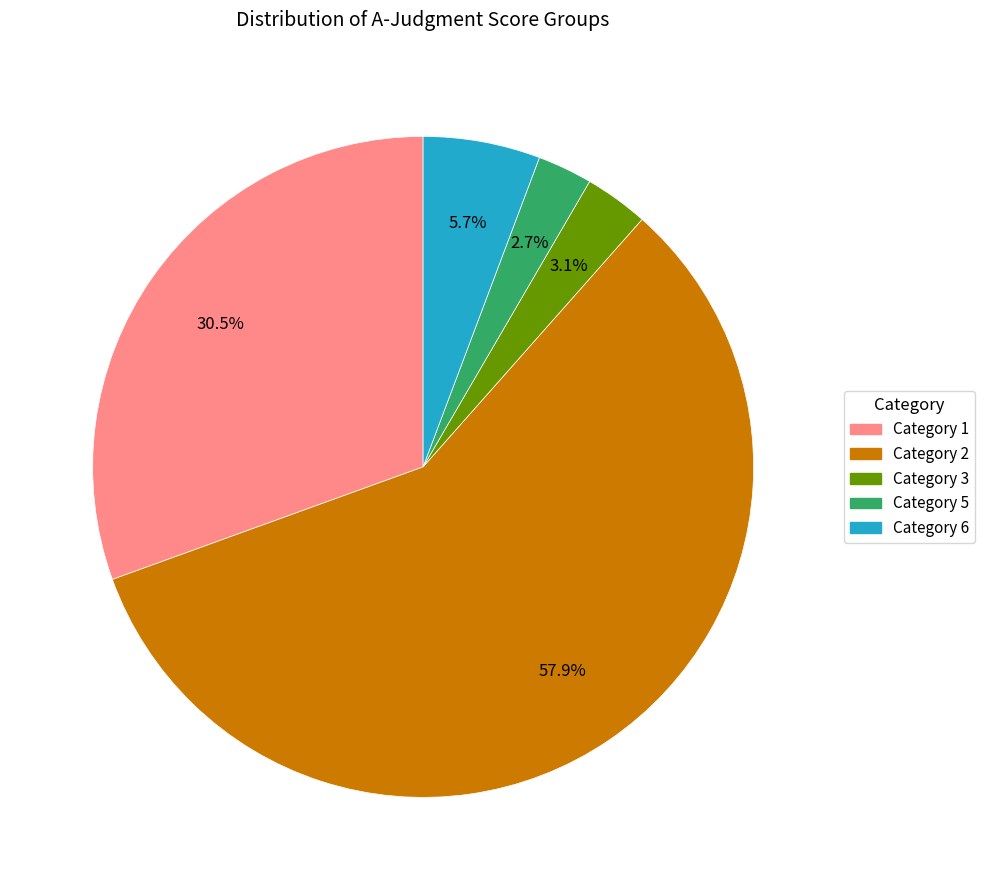

What is the largest slice in the pie chart?

Category 2